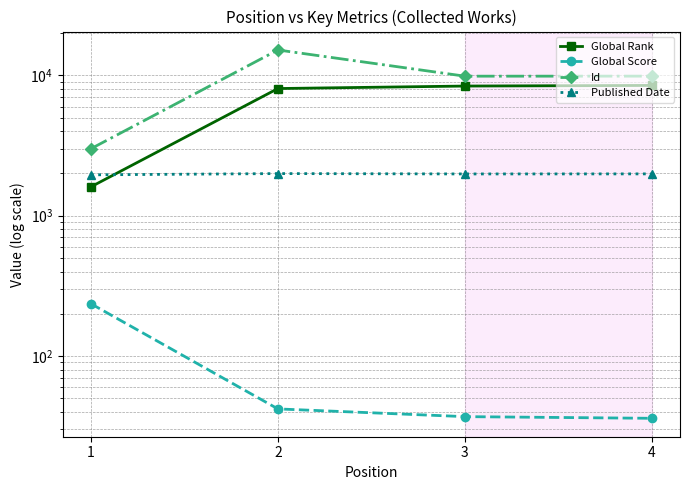

How many lines are shown in the chart?

4